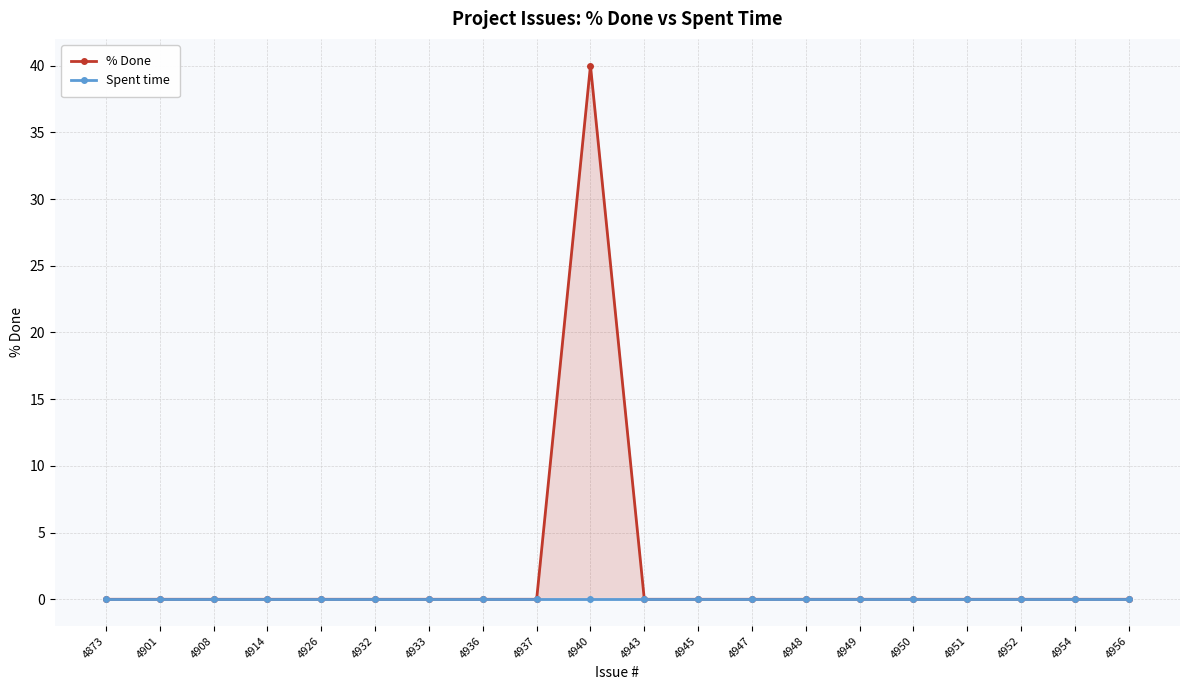

What is the difference between the maximum and second lowest values in the % Done series?

40